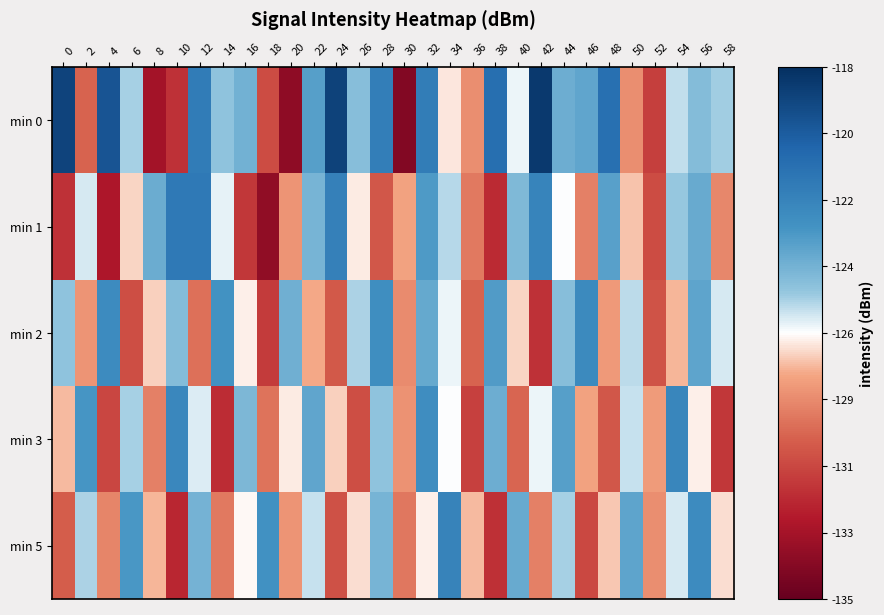

What is the spread (max minus min) of values at 14?

8.6